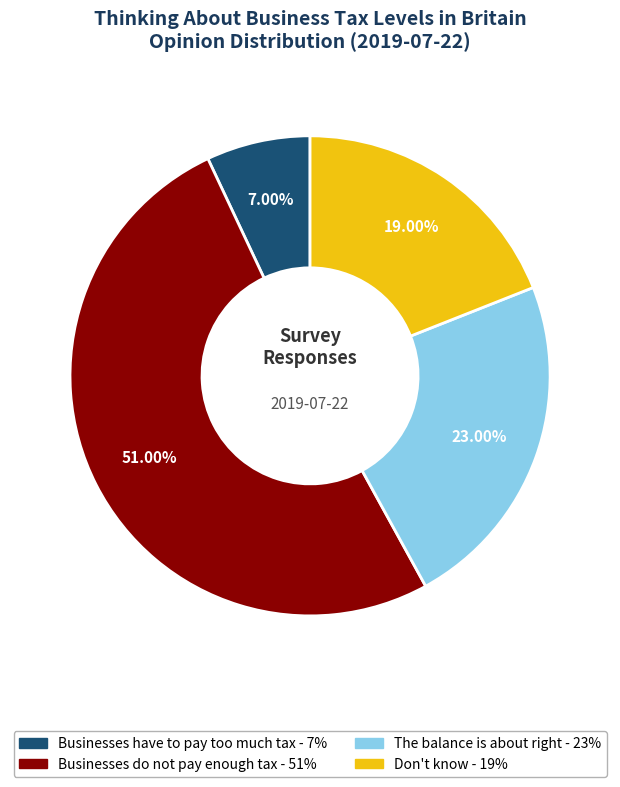

How many segments does this pie chart have?

4